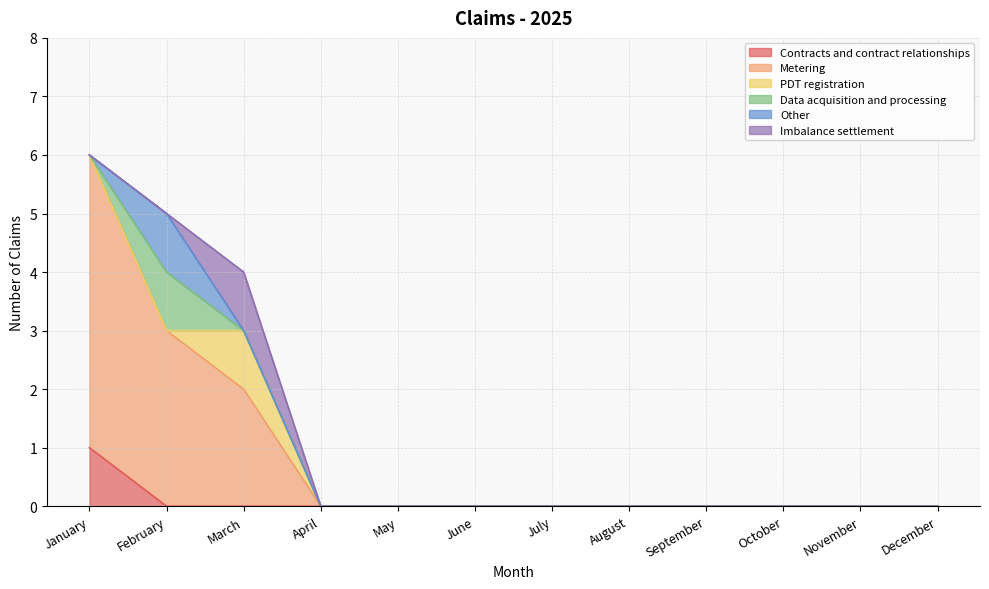

What is the sum of all Metering values?

10